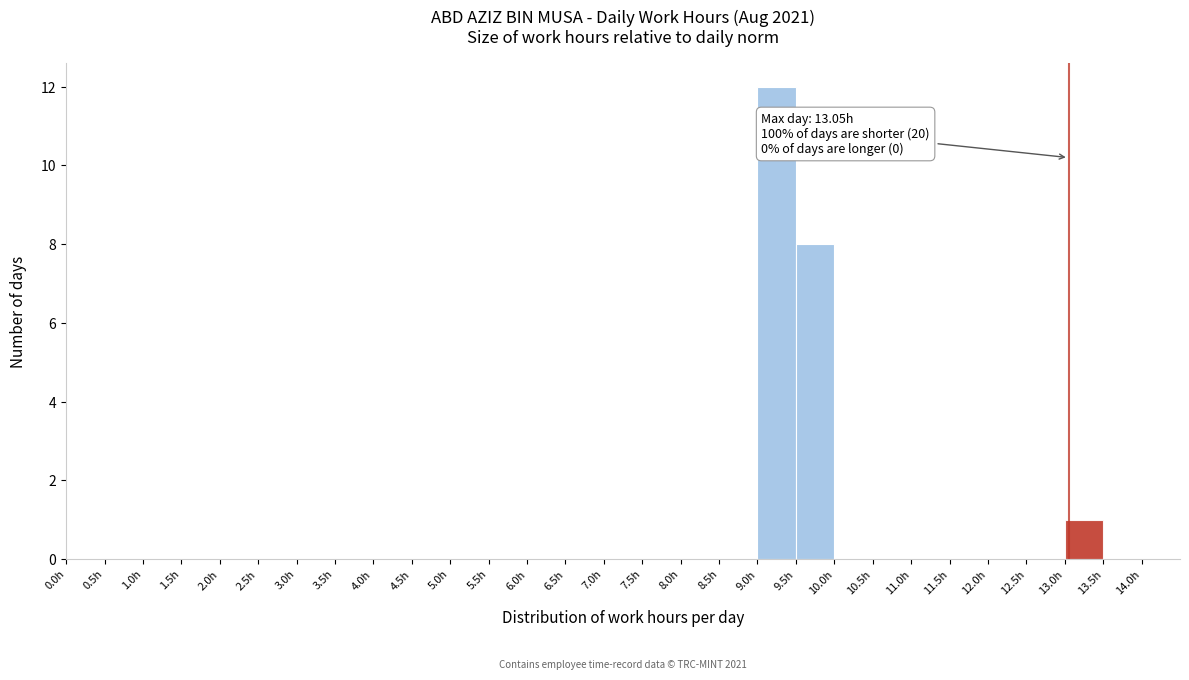

Which range on the x-axis has the tallest bar?

9.0 to 9.5